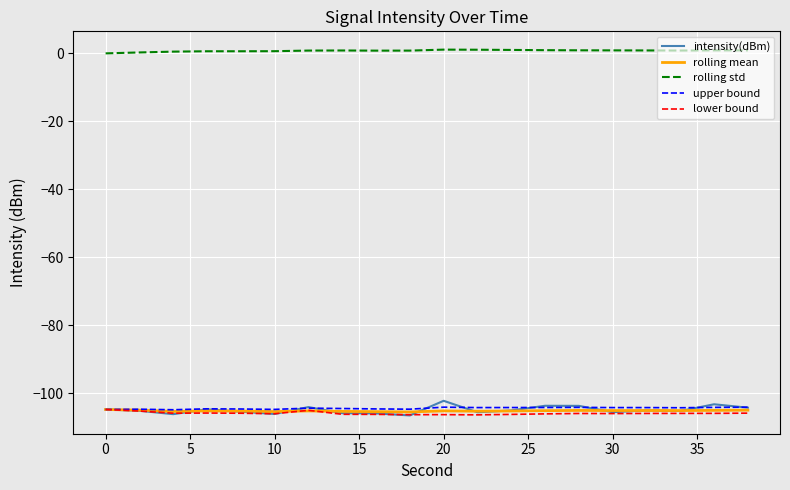

What is the maximum value for rolling std?

1.1